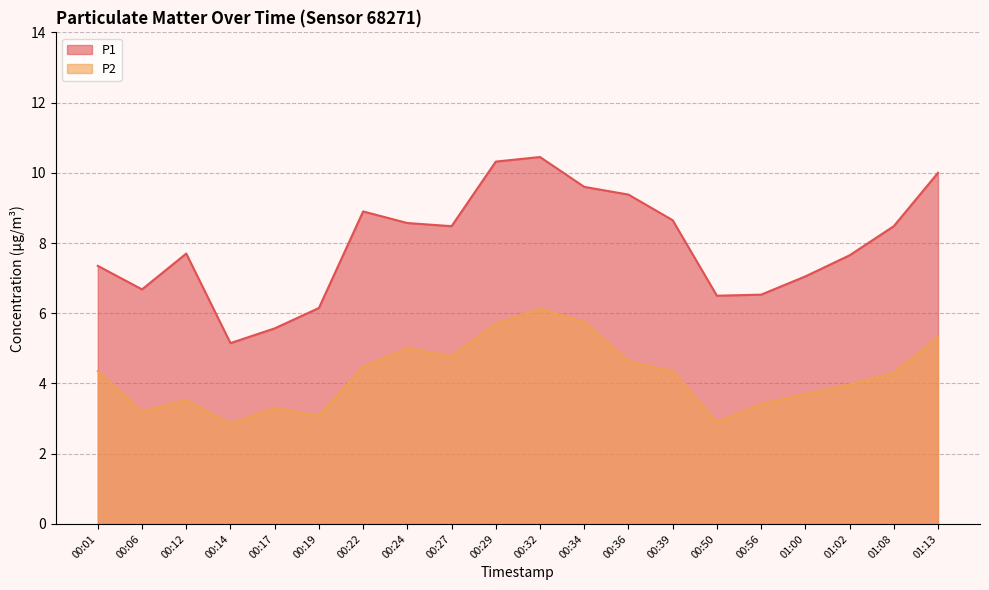

True or false: P2 and P1 cross at least once.

False